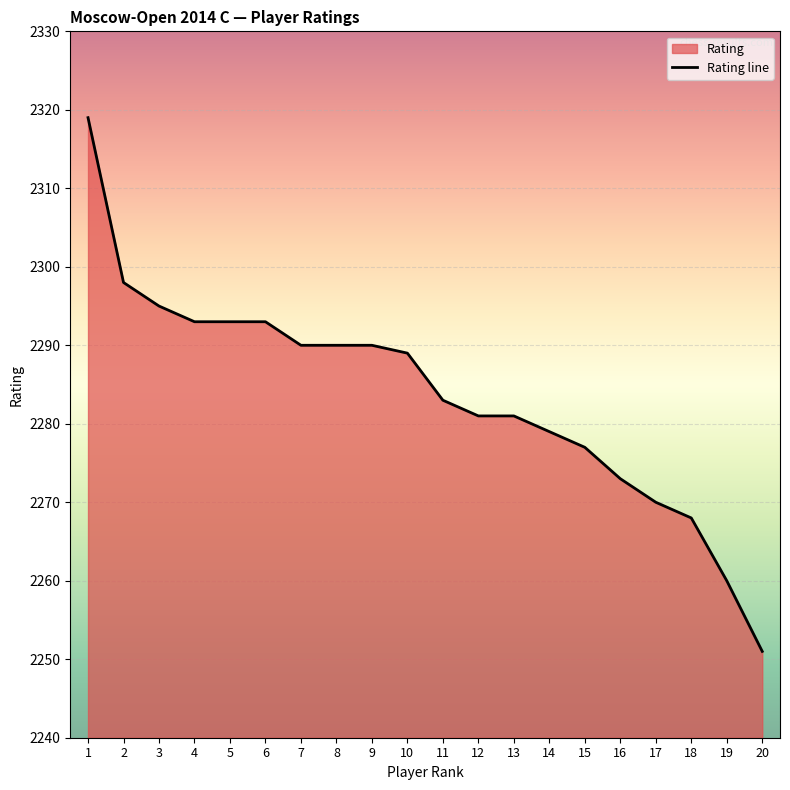

The value at 6 is 3003. True or false?

False